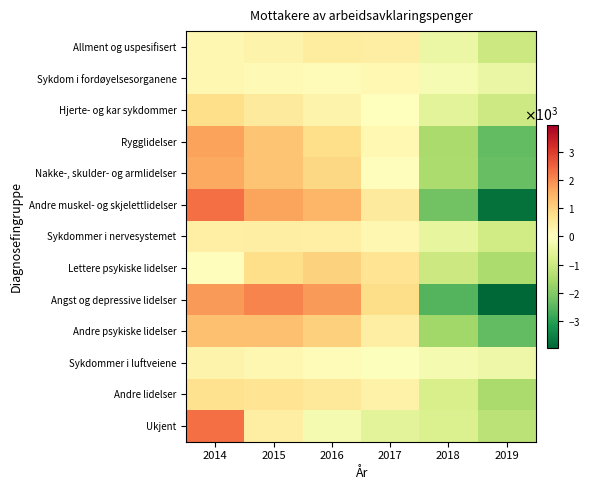

What is the difference between the highest and lowest values at 2018?

2385.3